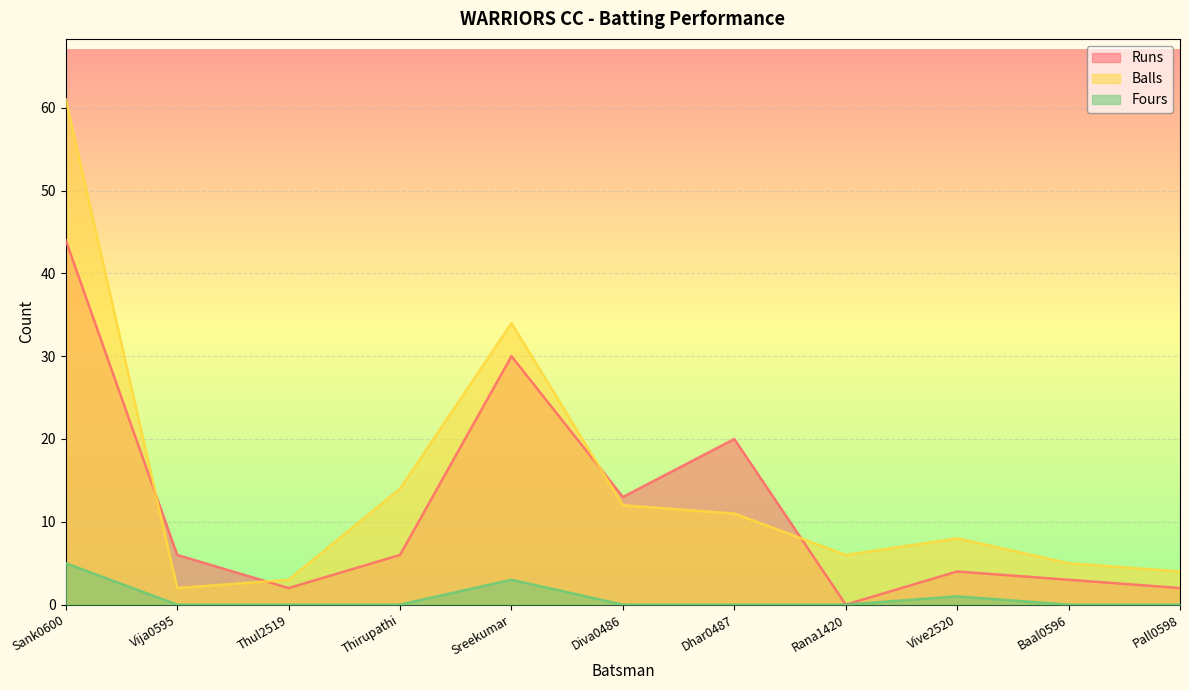

What value does the Runs series have at Baal0596?

3